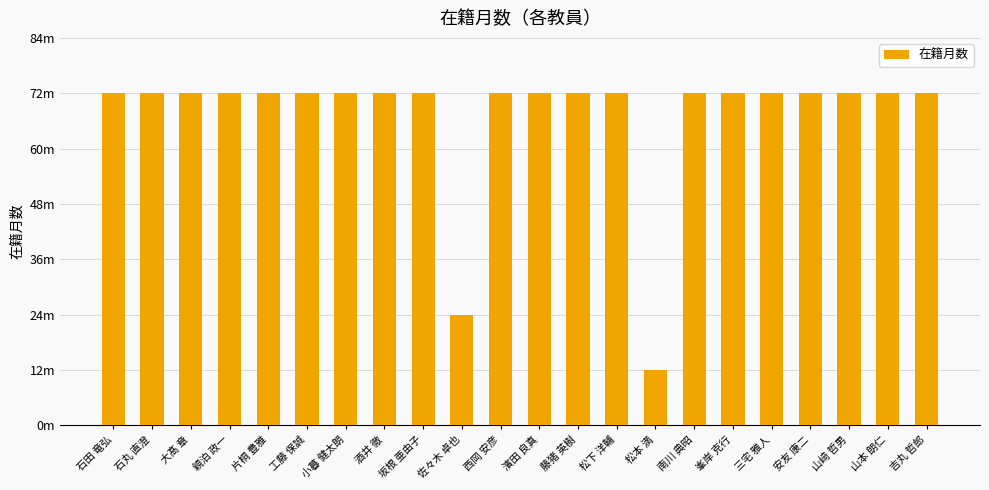

The chart shows a value of 12 at 松本 満. True or false?

True